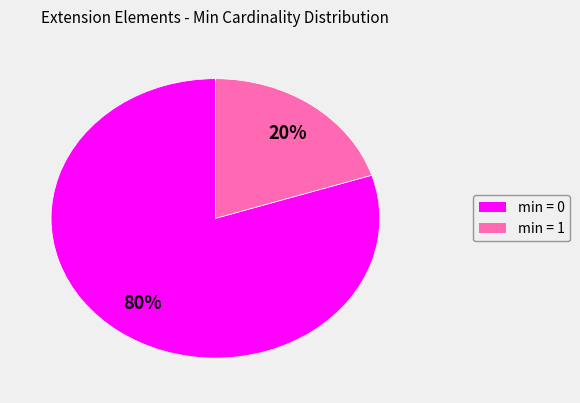

Count the number of slices in the pie.

2